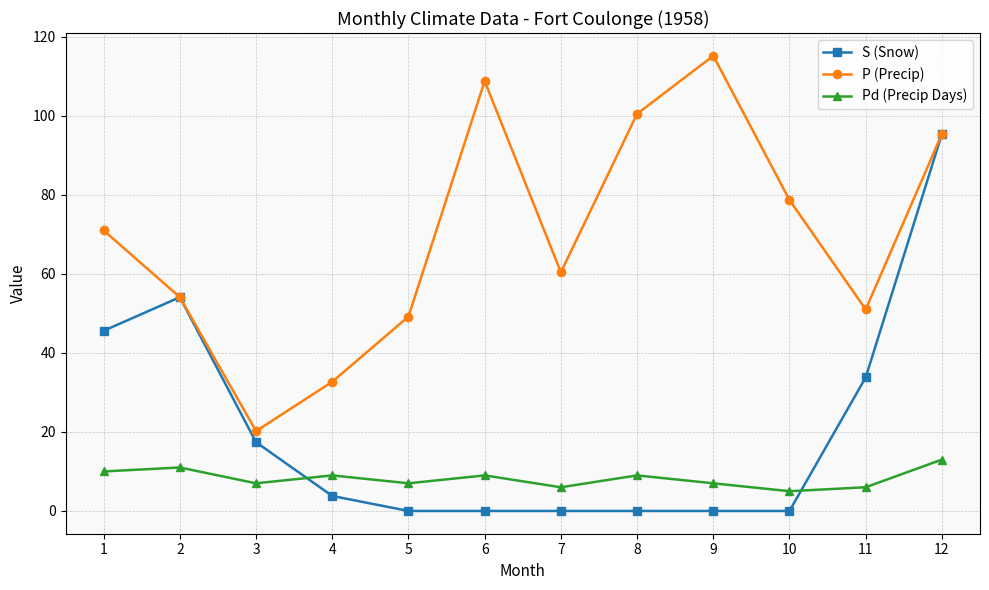

What is the difference between the highest and lowest values at 3?

13.2